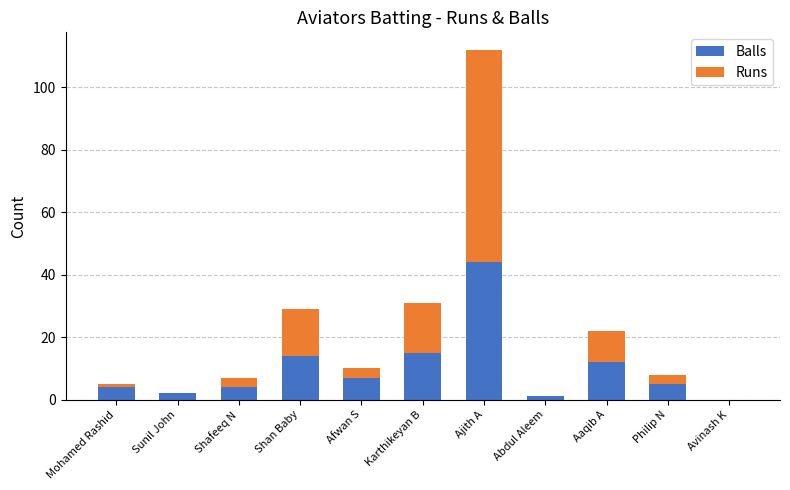

Reading left to right, what are the values for Balls?

Mohamed Rashid=4	Sunil John=2	Shafeeq N=4	Shan Baby=14	Afwan S=7	Karthikeyan B=15	Ajith A=44	Abdul Aleem=1	Aaqib A=12	Philip N=5	Avinash K=0